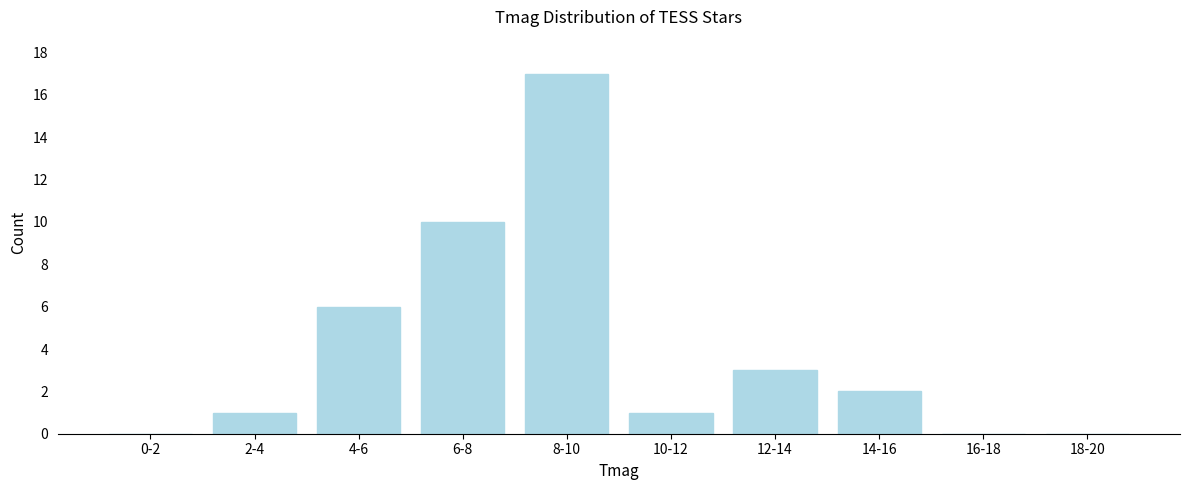

Reading left to right, extract all data points from this chart.

0-2=0	2-4=1	4-6=6	6-8=10	8-10=17	10-12=1	12-14=3	14-16=2	16-18=0	18-20=0